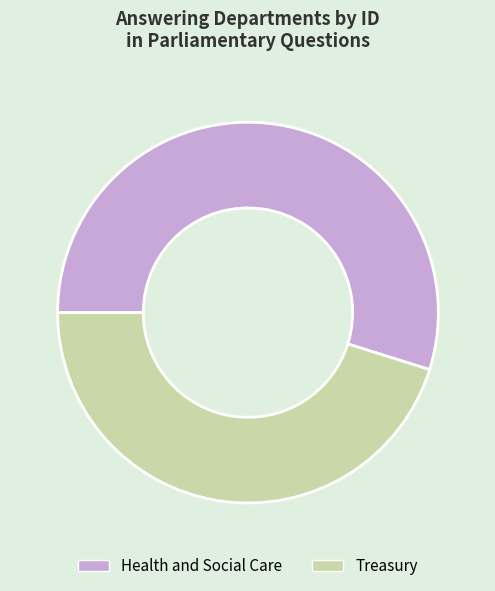

What is the majority slice?

Health and Social Care